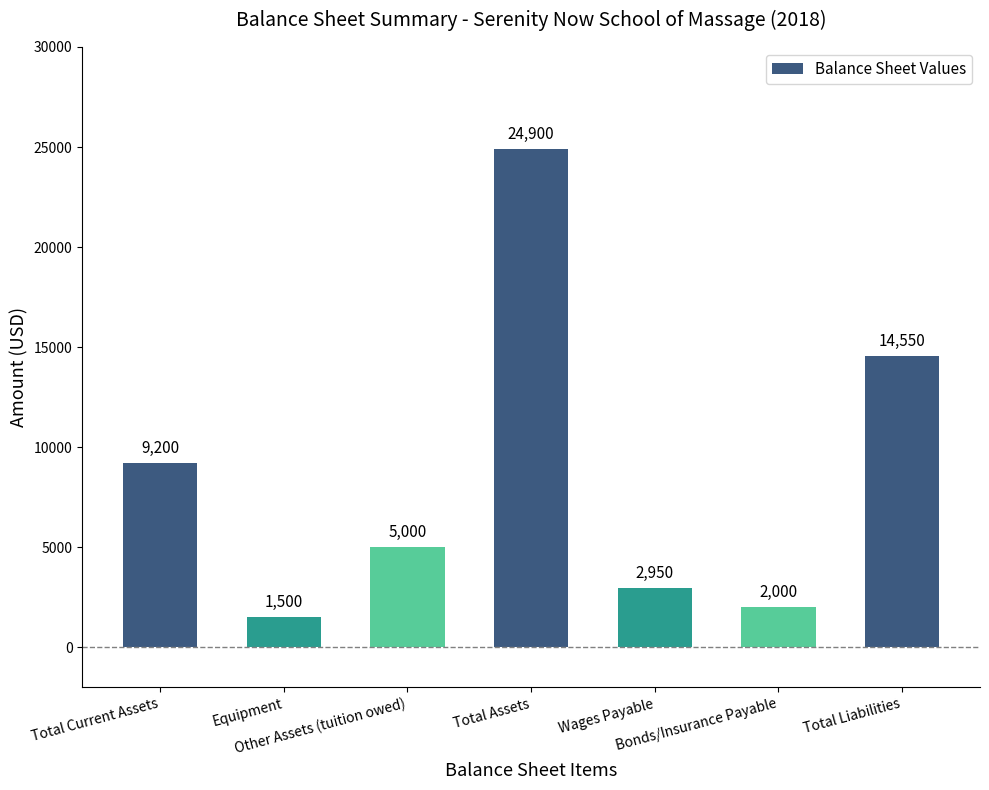

What is the value of the 3rd bar from the left?

5000